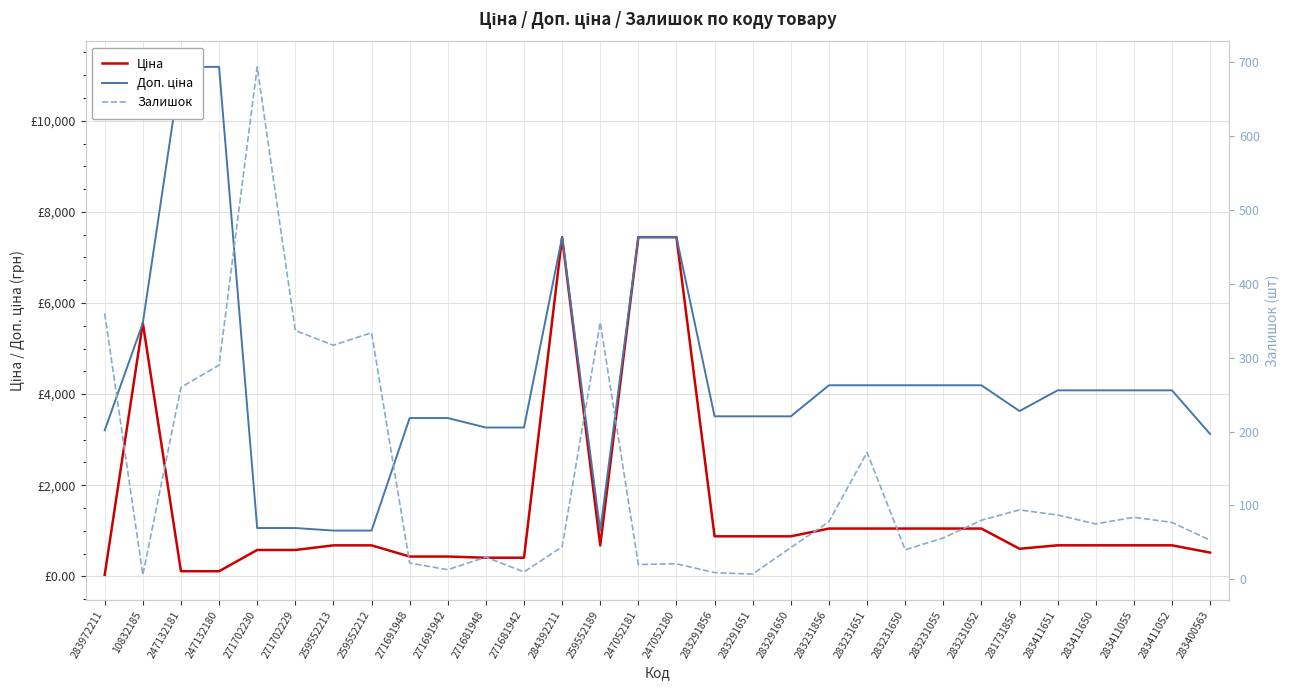

Which label corresponds to the smallest value in the chart?

10832185